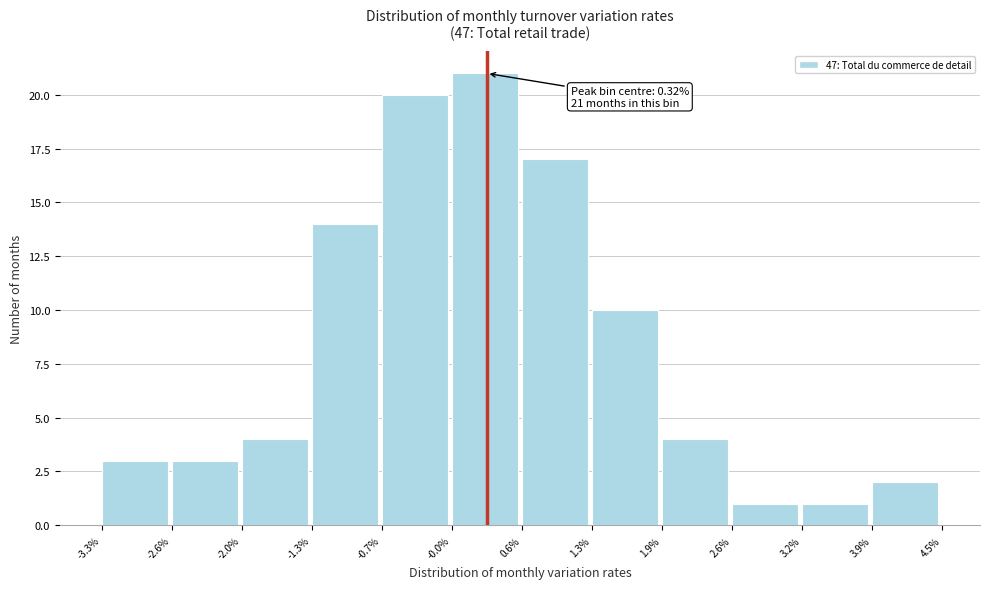

Over which range of the x-axis is the bar tallest?

-0.0% to 0.6%